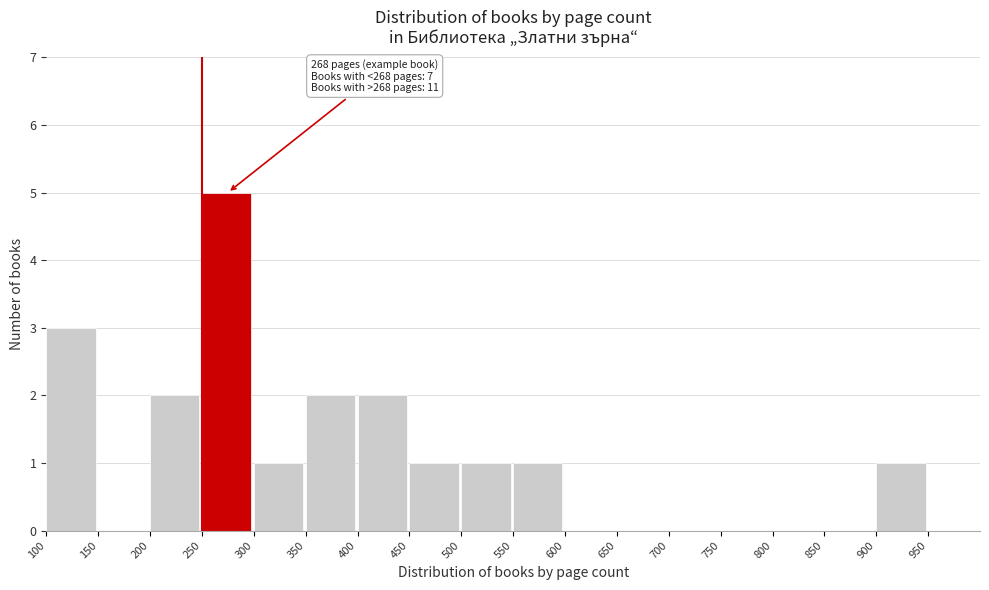

Which range on the x-axis has the tallest bar?

250 to 300